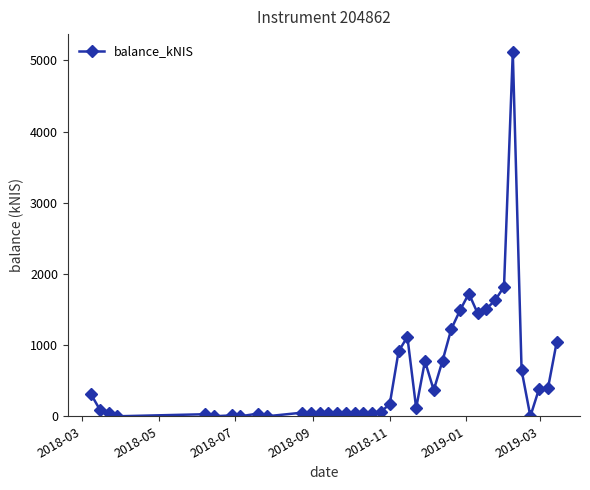

What is the value of the 34th point from the left?

1820.7